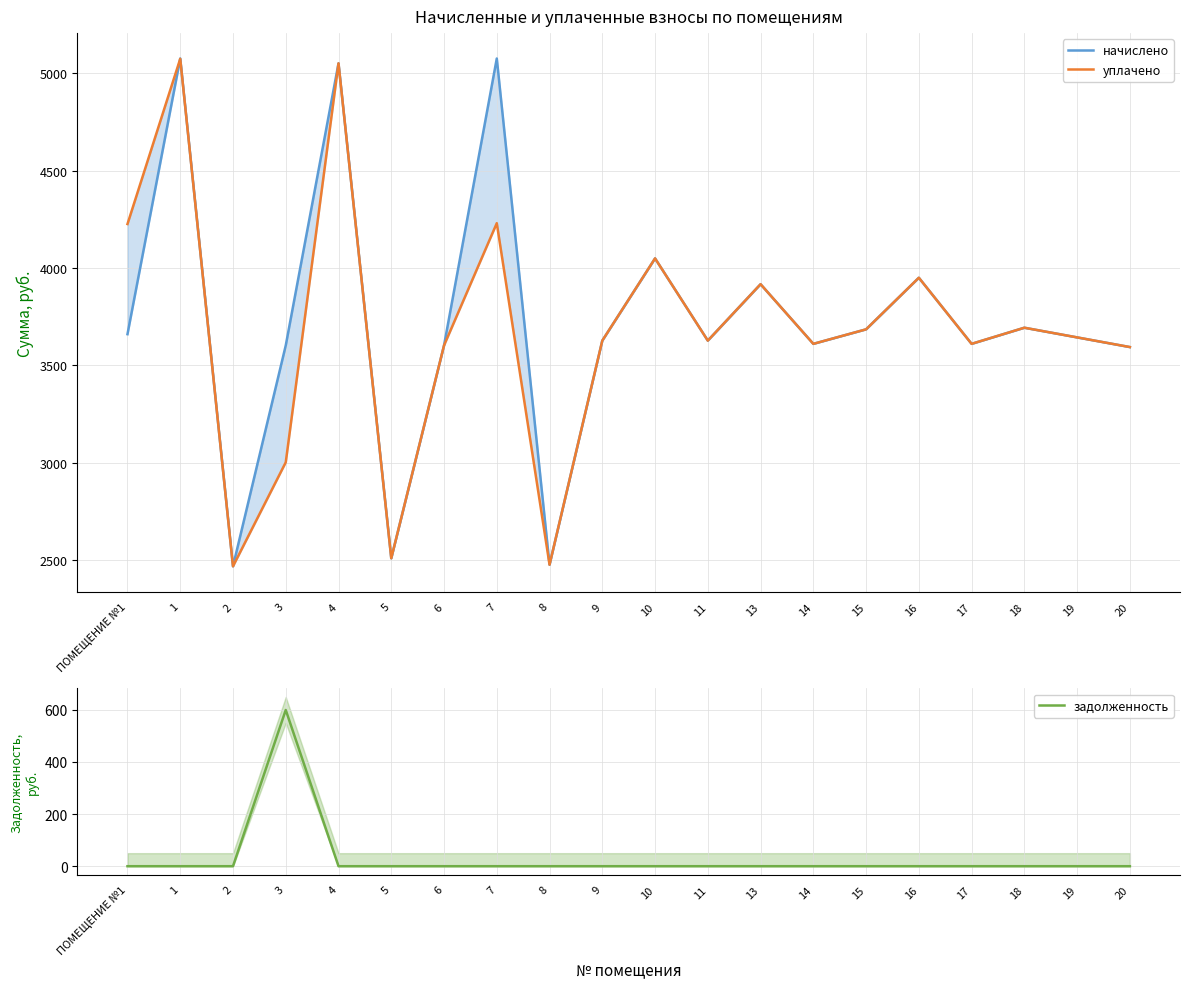

What is the greatest value displayed?

5075.6